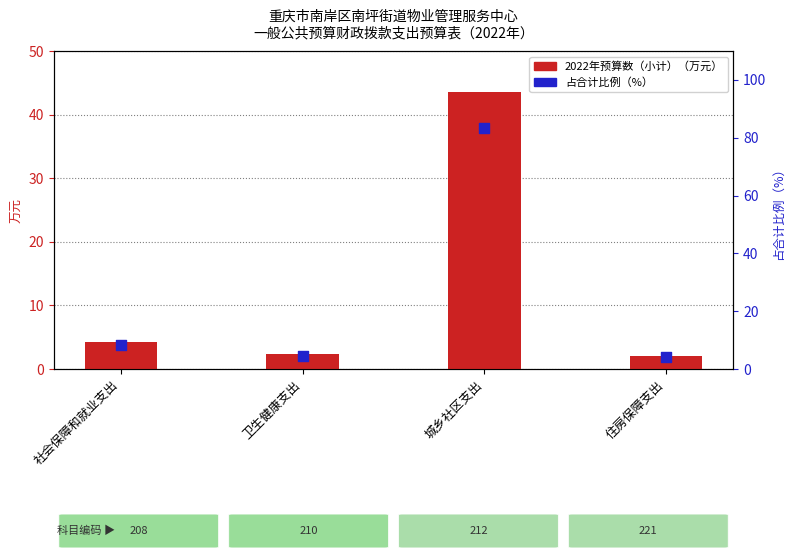

Which series has the largest total across all categories?

占合计比例（%）